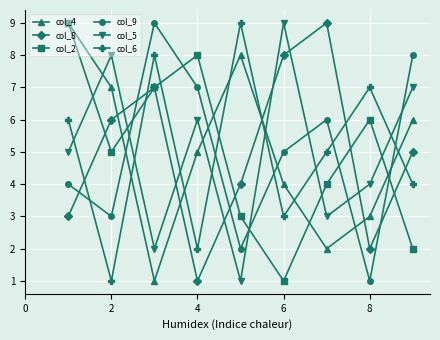

What is the maximum value shown in the chart?

9